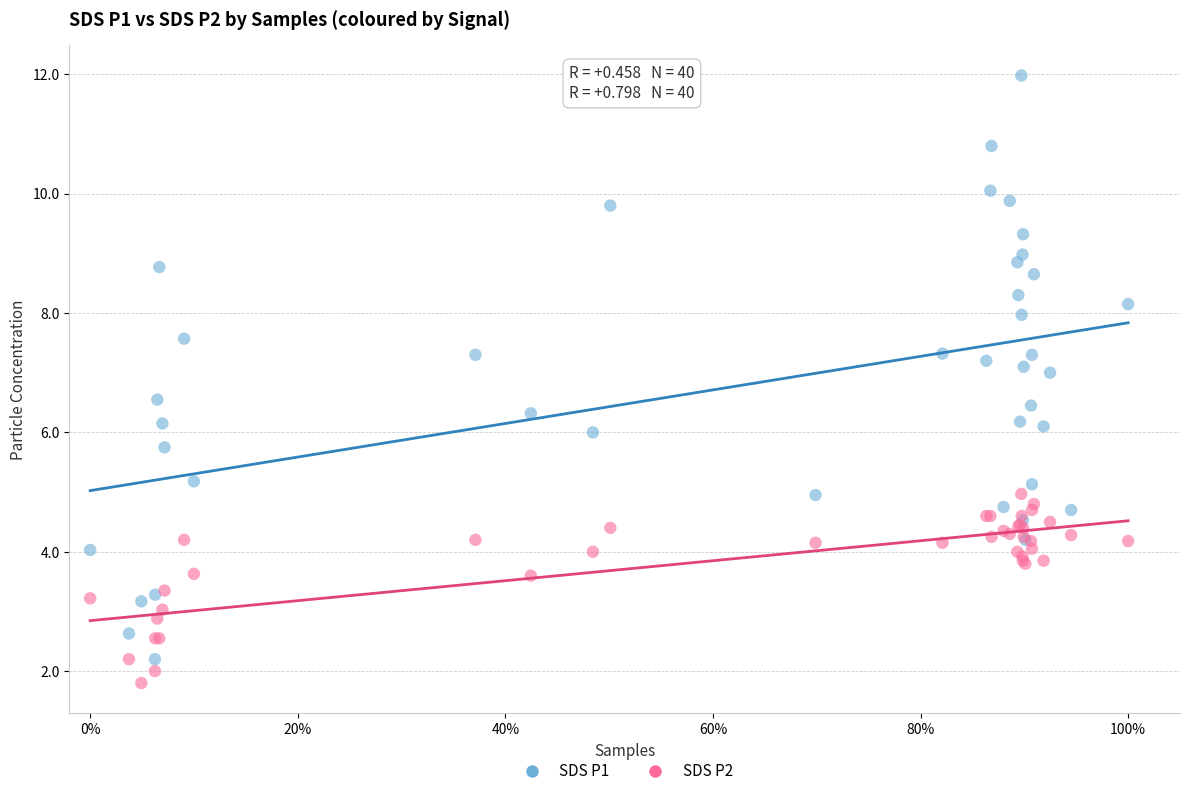

Which series has the largest Y range (max minus min)?

SDS P1